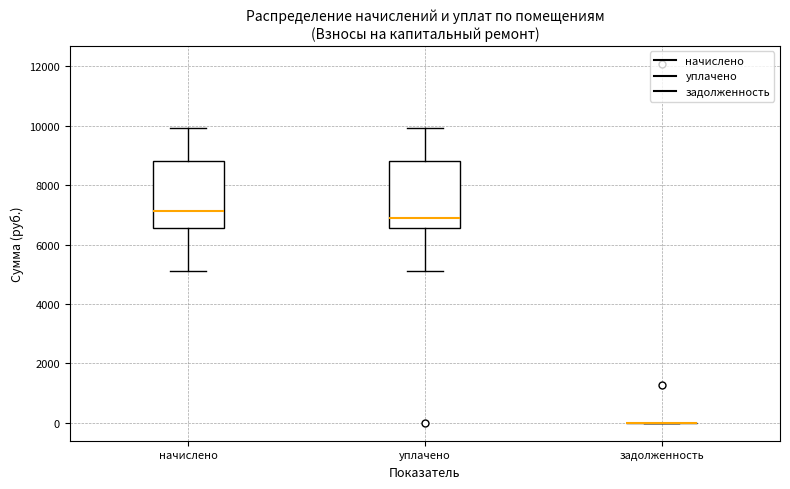

Reading left to right, read every box against the y-axis: the position of its median line, the range the box covers, and the ends of its whiskers. The values are not printed on the chart, so give them approximately, as read against the axis.

начислено: median 7200, box 6600 to 8800, whiskers 5200 to 10000
уплачено: median 7000, box 6600 to 8800, whiskers 5200 to 10000
задолженность: box collapsed to a line at 0, whiskers 0 to 0